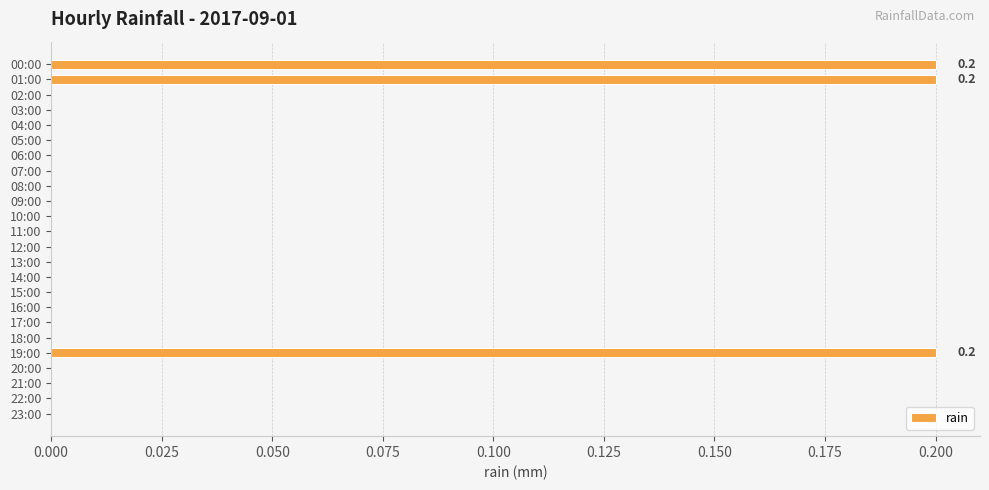

How many series are shown in this chart?

1